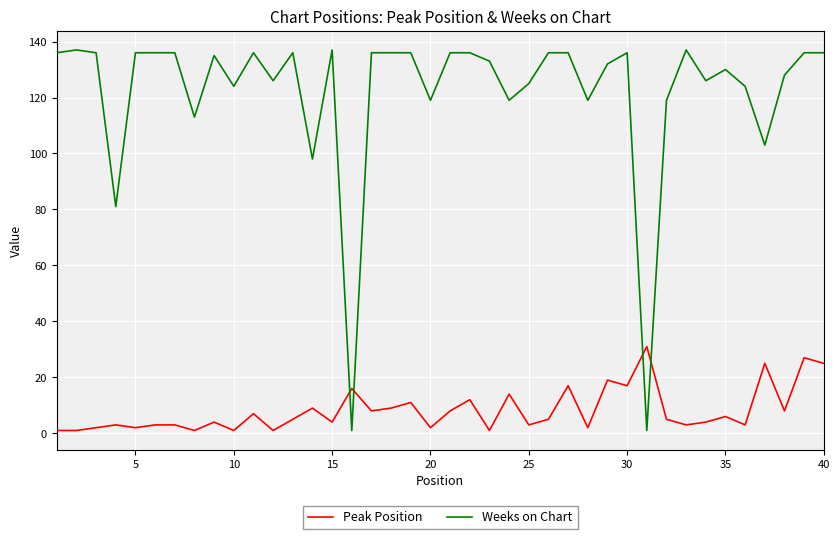

Reading left to right, extract all data points from this chart.

Peak Position: 1	1	2	3	2	3	3	1	4	1	7	1	5	9	4	16	8	9	11	2	8	12	1	14	3	5	17	2	19	17	31	5	3	4	6	3	25	8	27	25
Weeks on Chart: 136	137	136	81	136	136	136	113	135	124	136	126	136	98	137	1	136	136	136	119	136	136	133	119	125	136	136	119	132	136	1	119	137	126	130	124	103	128	136	136